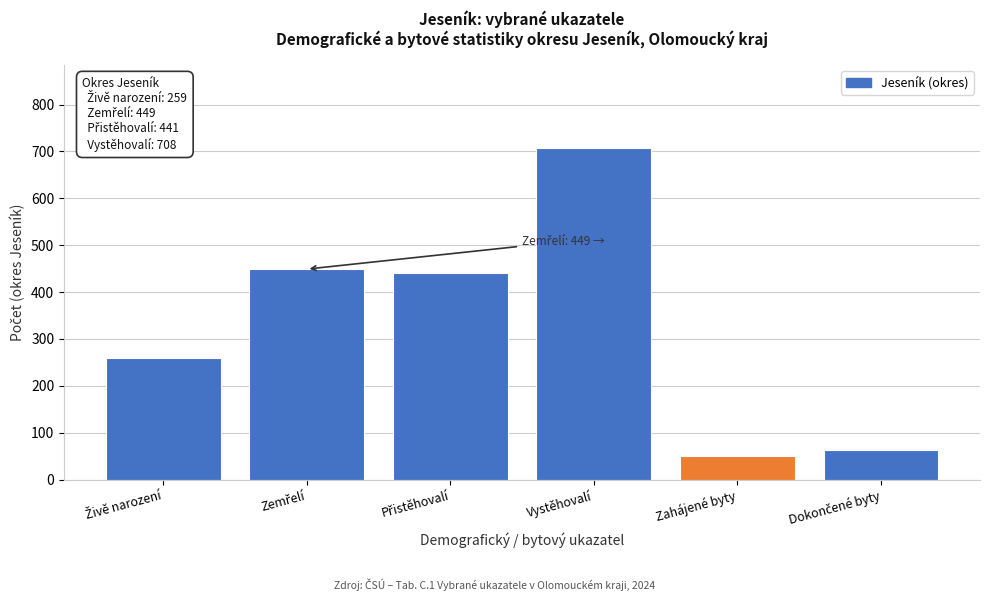

Reading left to right, transcribe all the data shown in this chart.

259	449	441	708	50	62